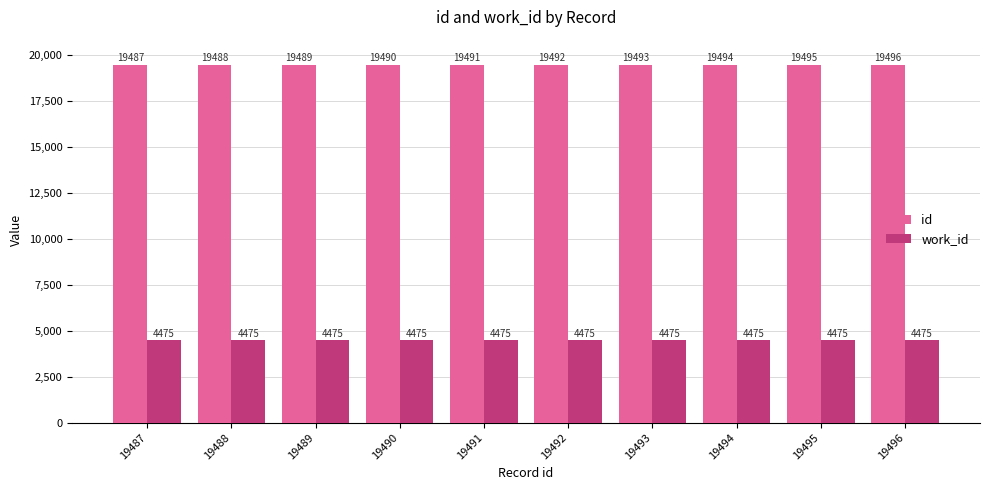

Are the bars horizontal?

No